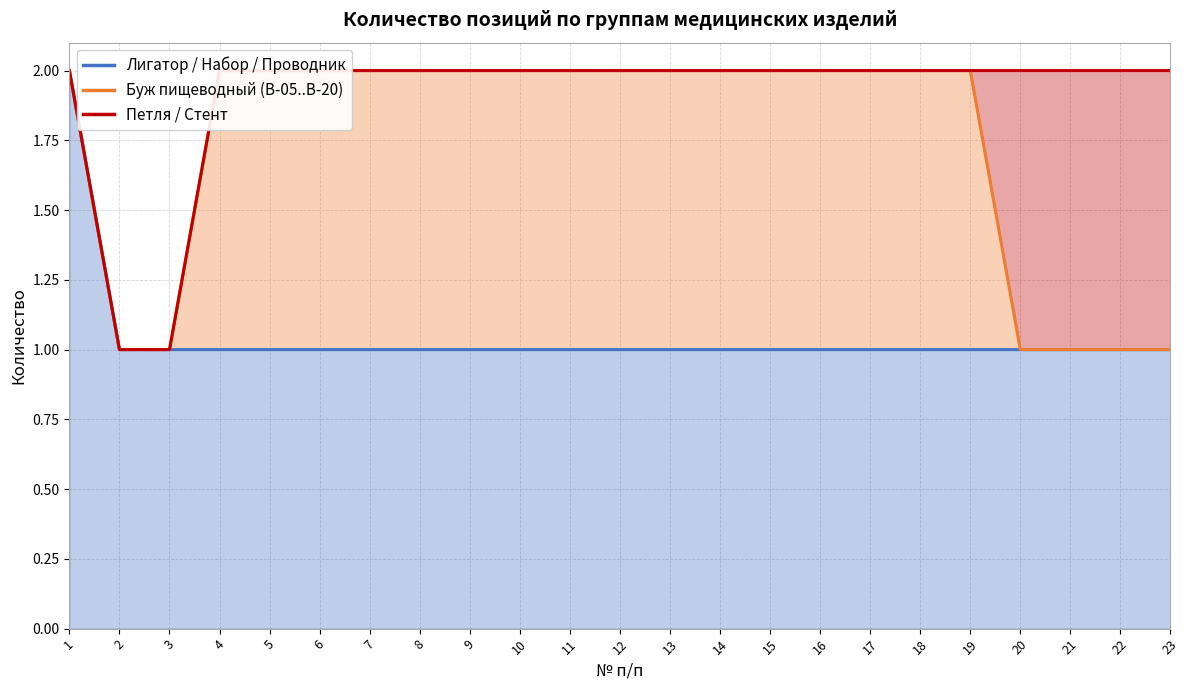

Which label corresponds to the largest value in the chart?

1